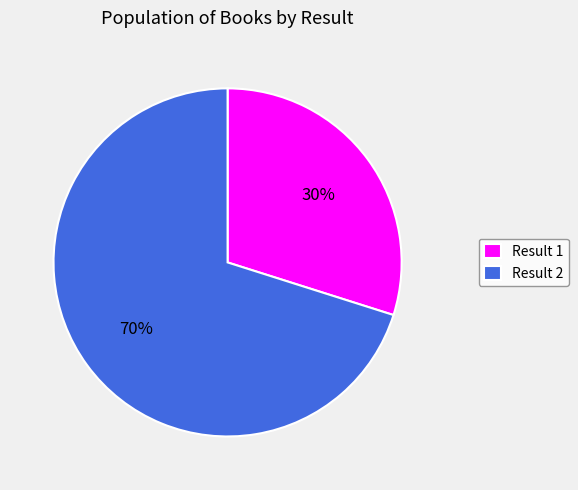

What percentage is the Result 1 slice, to the nearest percent?

30%